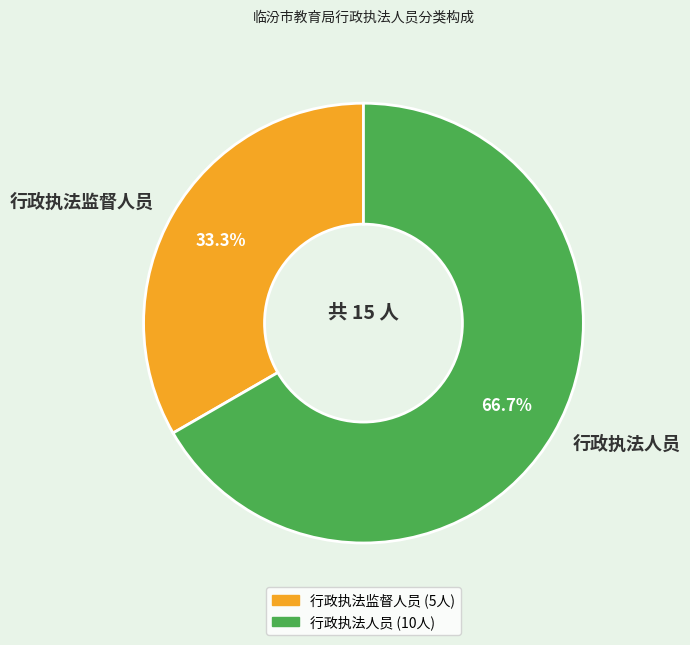

To the nearest percent, what is the difference between the 行政执法监督人员 and 行政执法人员 slice percentages?

33%